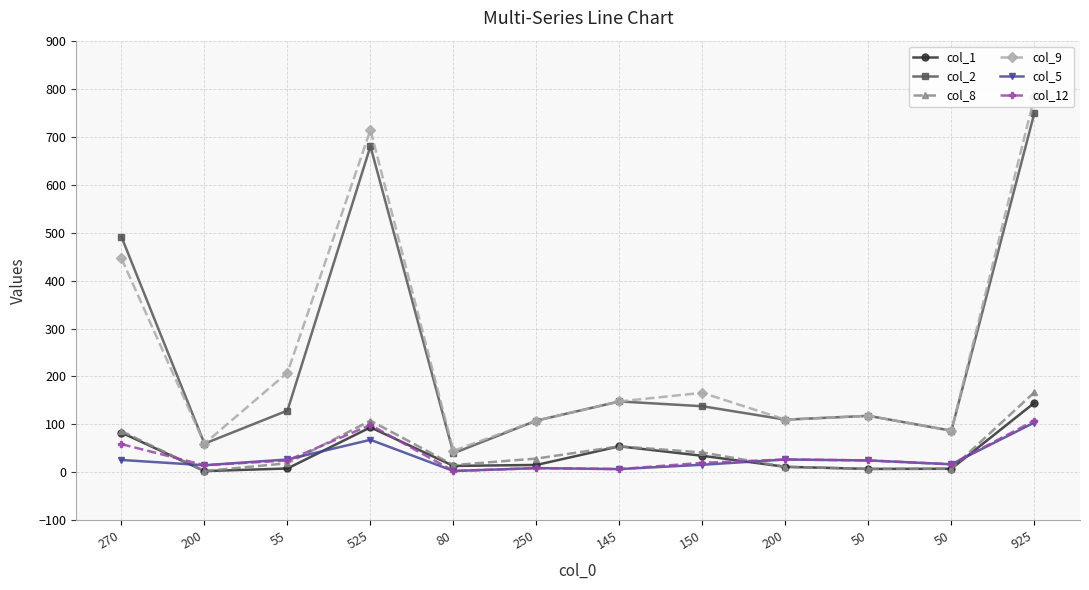

How many values in the col_8 series are below 28?

6